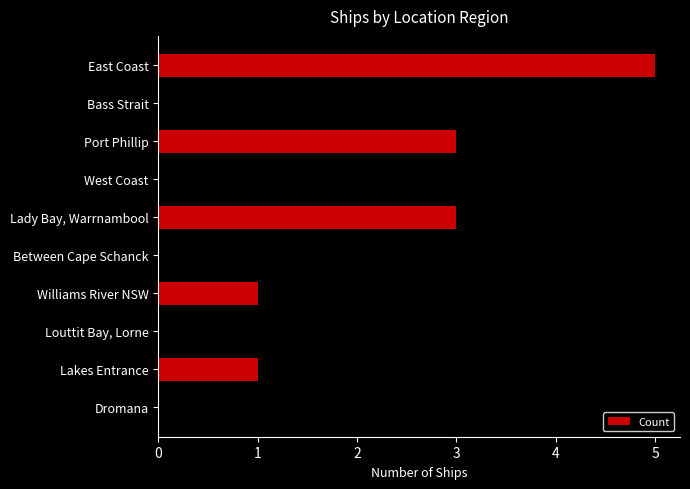

How many values are below 3?

5